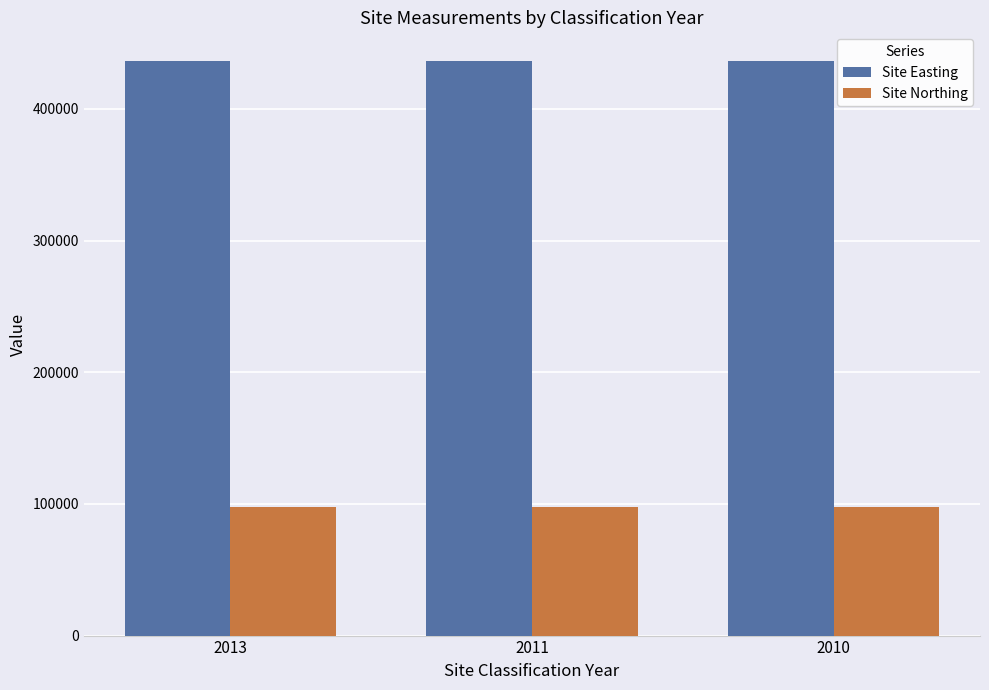

Read the Site Easting value at 2013.

436350